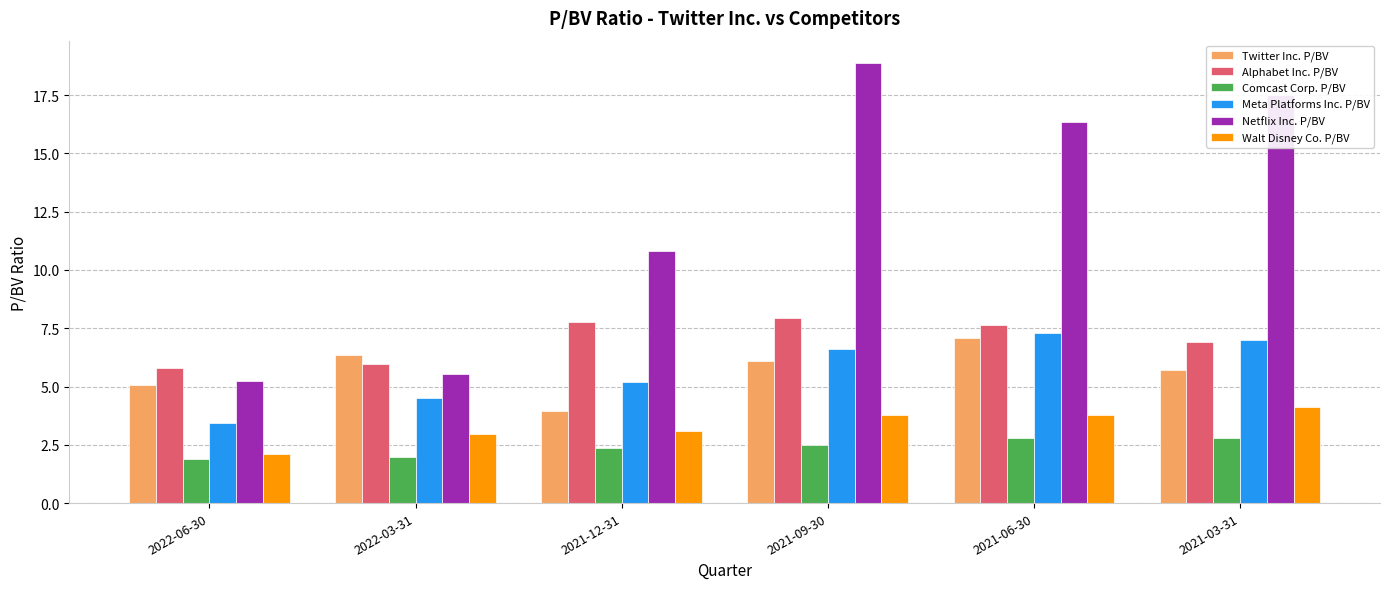

Which series has the largest total across all categories?

Netflix Inc. P/BV